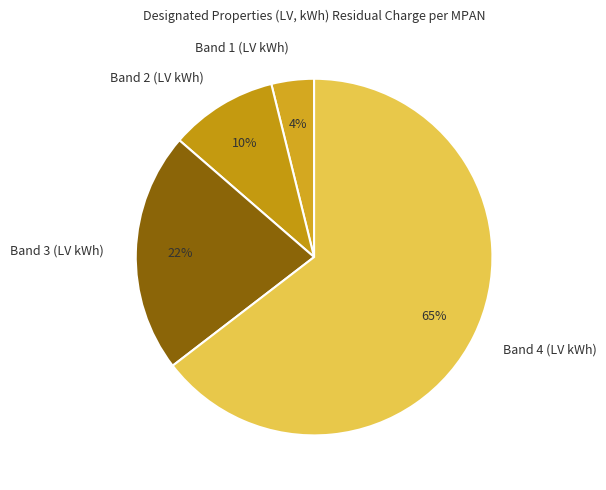

Rank the categories by value from lowest to highest.

Band 1 (LV kWh), Band 2 (LV kWh), Band 3 (LV kWh), Band 4 (LV kWh)